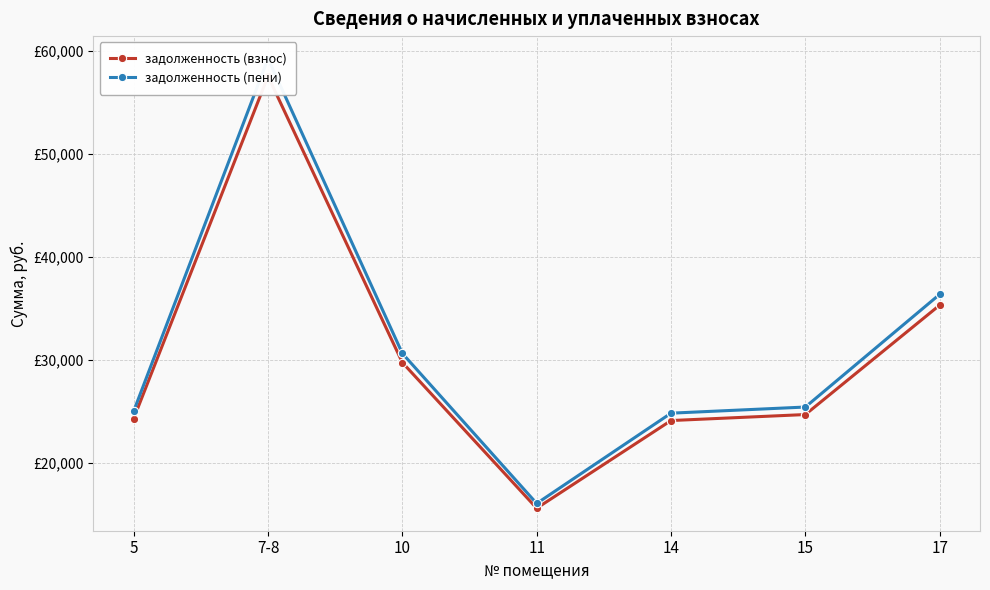

What is the spread (max minus min) of values at 15?

729.1